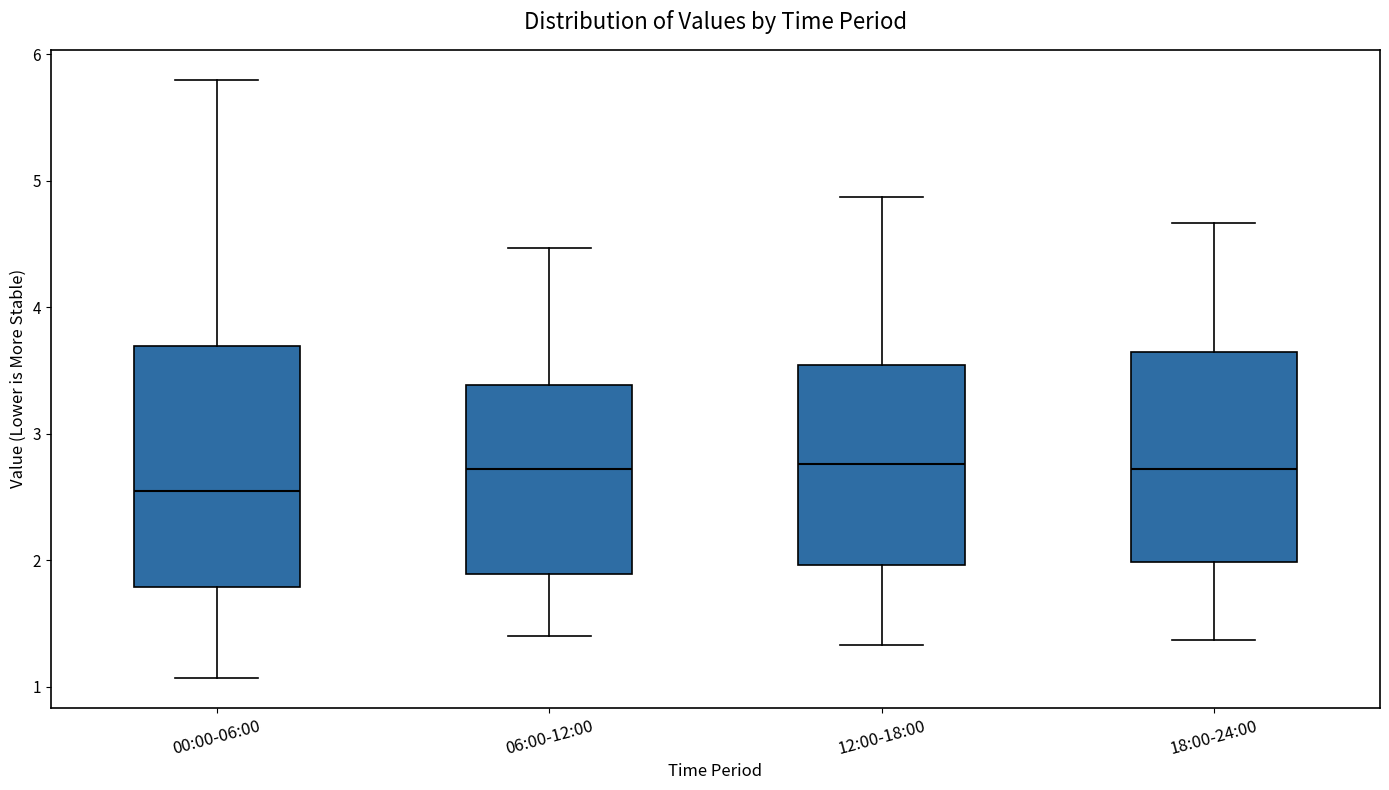

Reading left to right, transcribe this box plot: for each box, give where its median line is, the range the box spans, and where its two whiskers end, as read against the y-axis. The values are not printed on the chart, so give them approximately, as read against the axis.

00:00-06:00: median 2.6, box 1.8 to 3.7, whiskers 1.1 to 5.8
06:00-12:00: median 2.7, box 1.9 to 3.4, whiskers 1.4 to 4.5
12:00-18:00: median 2.8, box 2.0 to 3.5, whiskers 1.3 to 4.9
18:00-24:00: median 2.7, box 2.0 to 3.6, whiskers 1.4 to 4.7